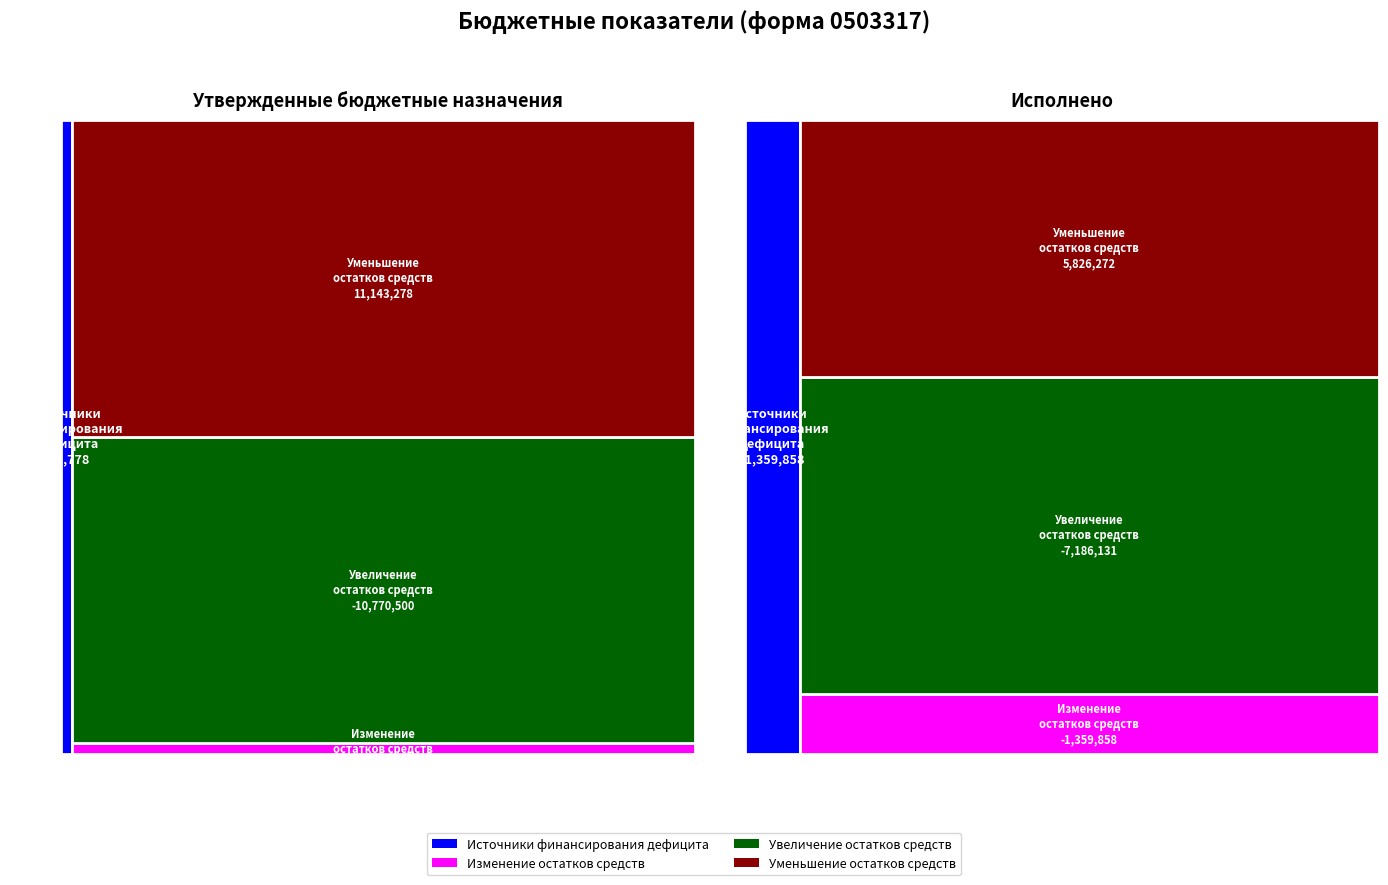

Reading left to right, what are all the values shown in this chart?

Источники финансирования дефицита бюджетов: 372777.6	-1359858.1
изменение остатков средств: 372777.6	-1359858.1
увеличение остатков средств, всего: -10770500.0	-7186130.5
уменьшение остатков средств, всего: 11143277.6	5826272.4